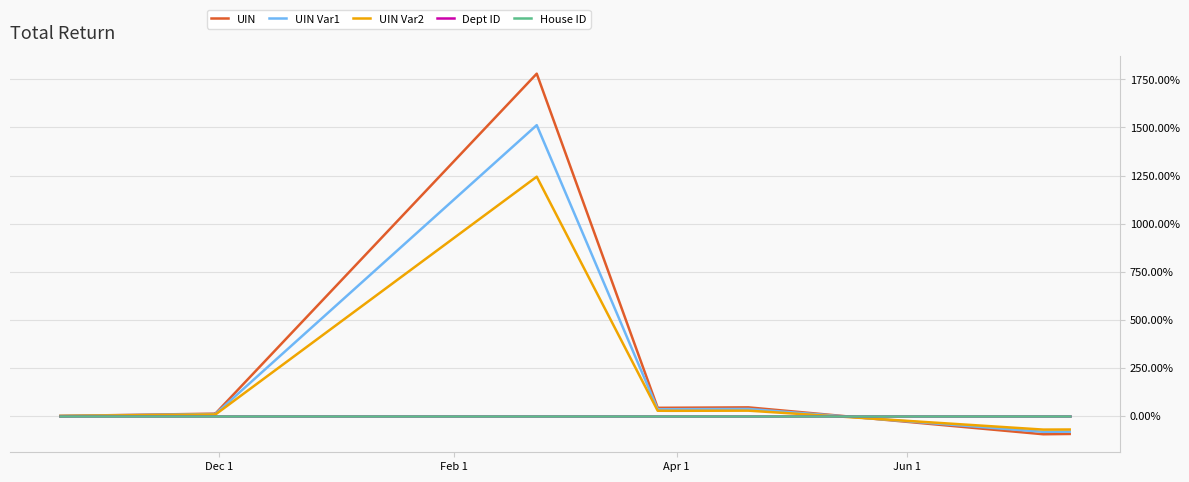

Reading left to right, extract all data points from this chart.

UIN: 0.0	11.9	12.3	1779.5	42.1	42.5	44.5	-95.2	-93.7
UIN Var1: 0.0	9.9	9.9	1511.8	34.8	34.9	36.4	-82.7	-81.6
UIN Var2: 0.0	7.7	7.3	1243.8	27.0	26.7	27.4	-71.0	-70.6
Dept ID: 0.0	0.0	0.0	0.0	0.0	0.0	0.0	0.0	0.0
House ID: 0.0	0.0	0.0	0.0	0.0	0.0	0.0	0.0	0.0